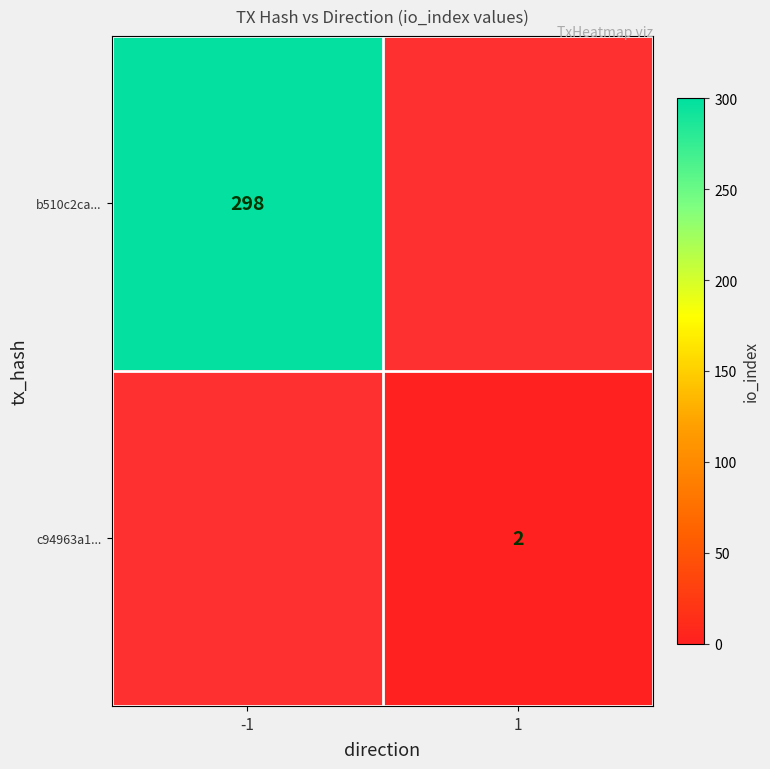

Is it true that b510c2ca... equals 298 at -1?

True